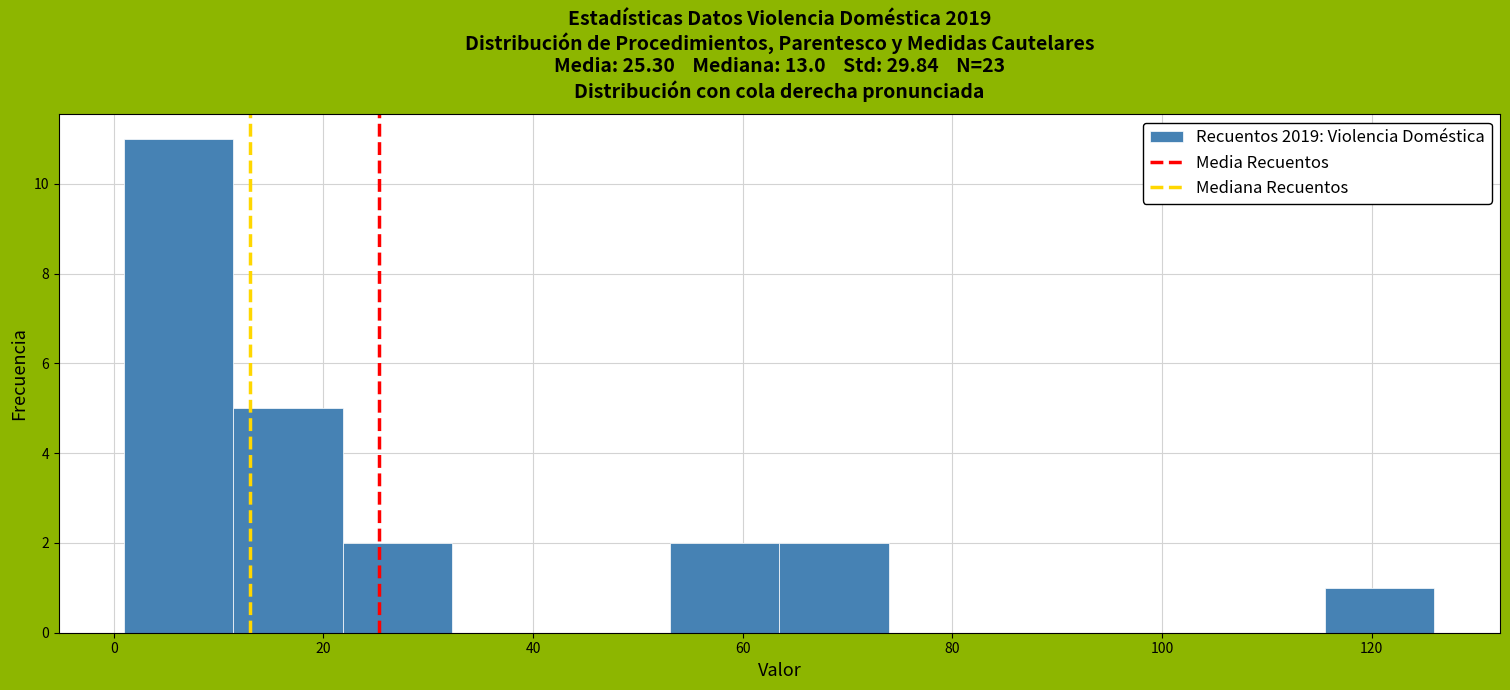

Which range on the x-axis has the tallest bar?

2 to 12